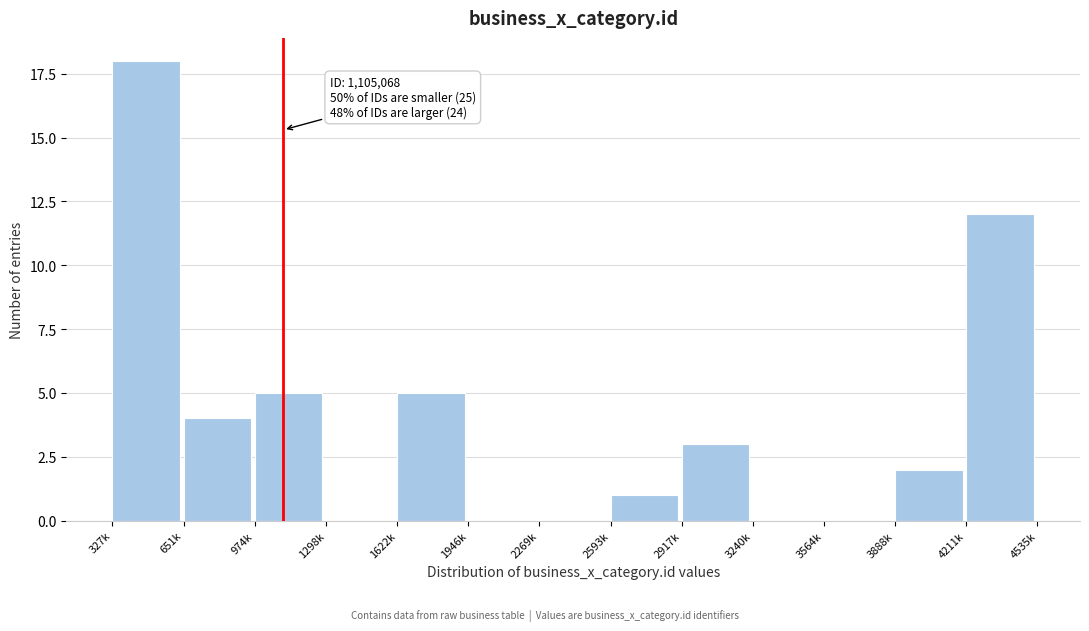

Reading left to right, what are all the values shown in this chart?

327k=18	651k=4	974k=5	1298k=0	1622k=5	1946k=0	2269k=0	2593k=1	2917k=3	3240k=0	3564k=0	3888k=2	4211k=12